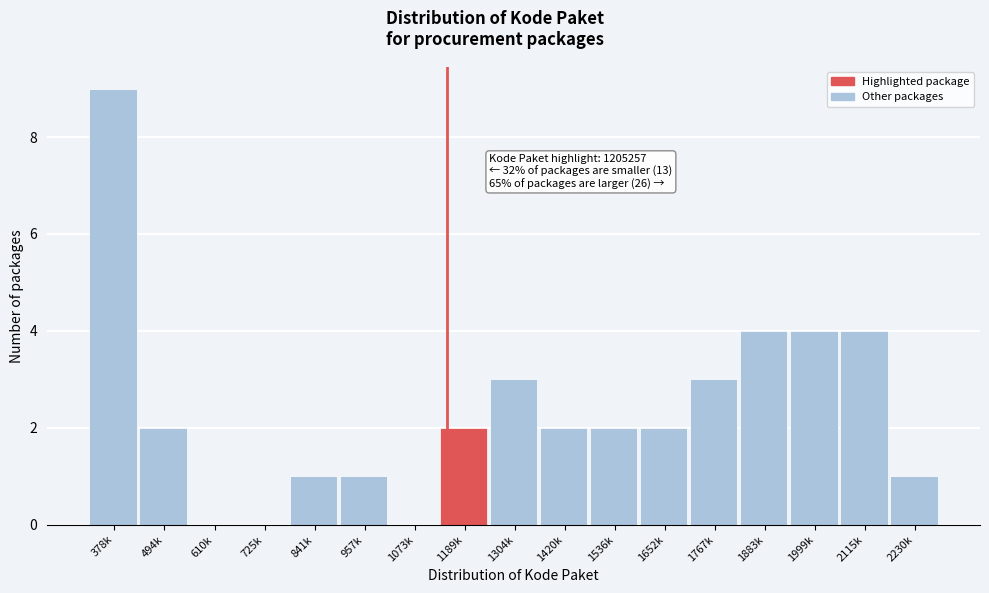

Reading right to left, what are all the values shown in this chart?

2230k=1	2115k=4	1999k=4	1883k=4	1767k=3	1652k=2	1536k=2	1420k=2	1304k=3	1189k=2	1073k=0	957k=1	841k=1	725k=0	610k=0	494k=2	378k=9